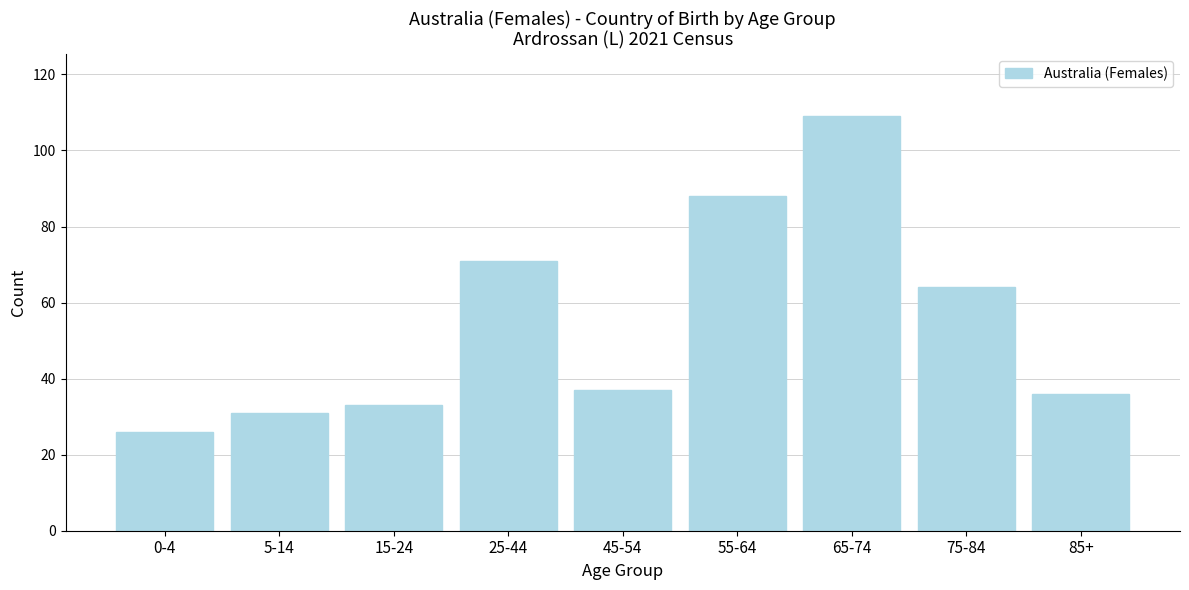

Reading right to left, what are all the values shown in this chart?

85+=36	75-84=64	65-74=109	55-64=88	45-54=37	25-44=71	15-24=33	5-14=31	0-4=26